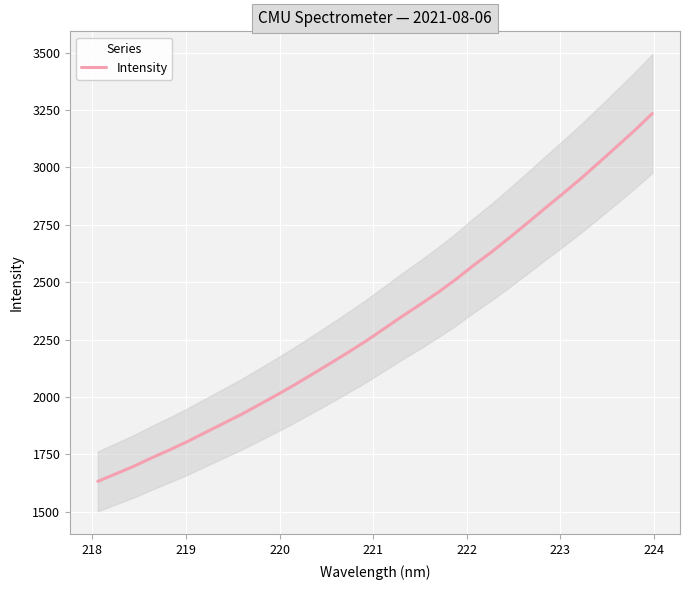

How many categories are shown in the chart?

32